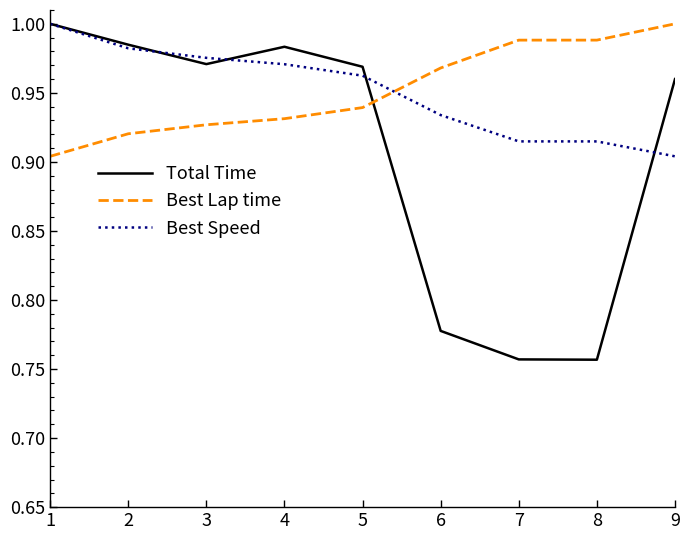

What is the difference between the maximum and minimum values in the Best Speed series?

0.1